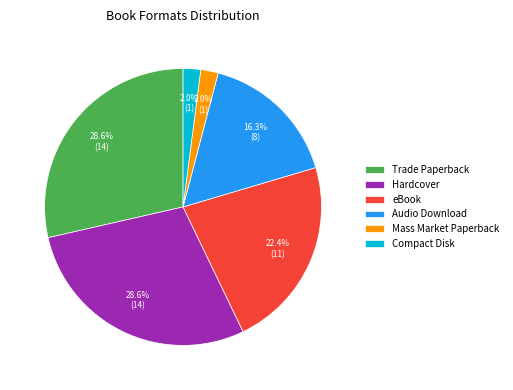

Does Hardcover account for over 50% of the chart?

No